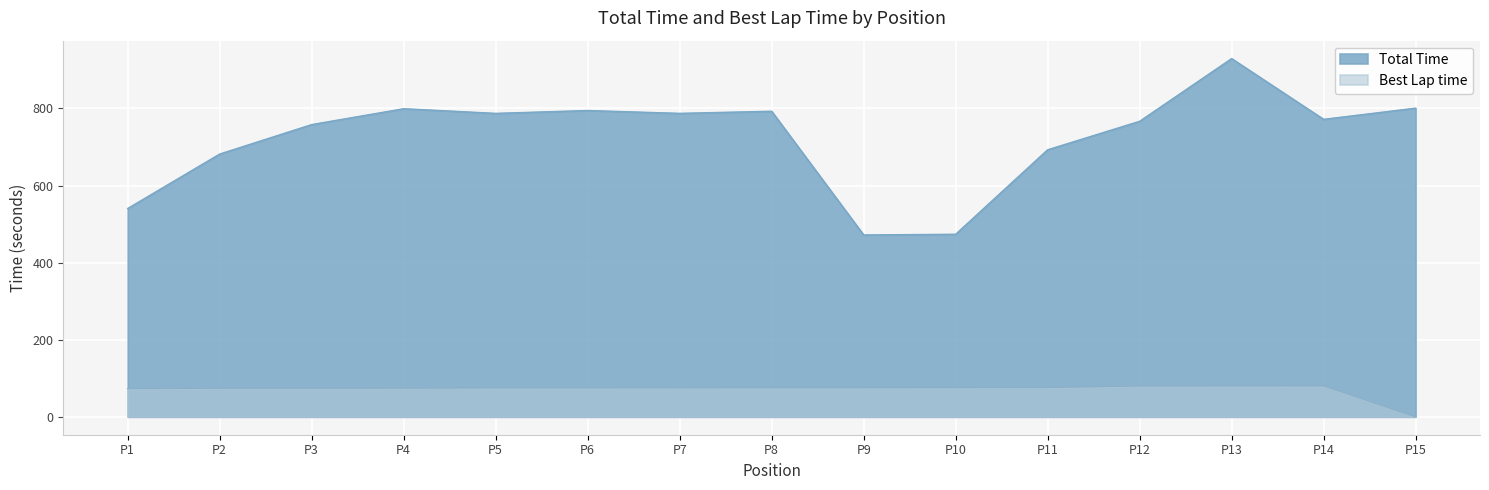

True or false: Best Lap time and Total Time intersect in this chart.

False